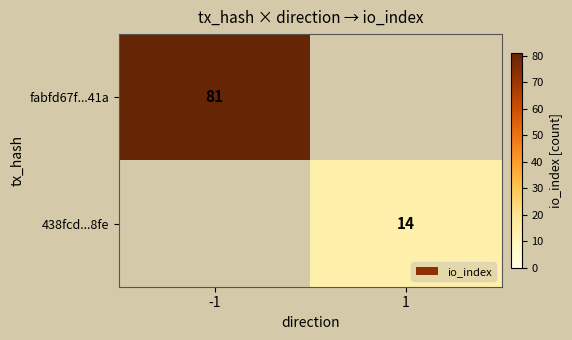

At which category does the chart reach its peak across all series?

-1